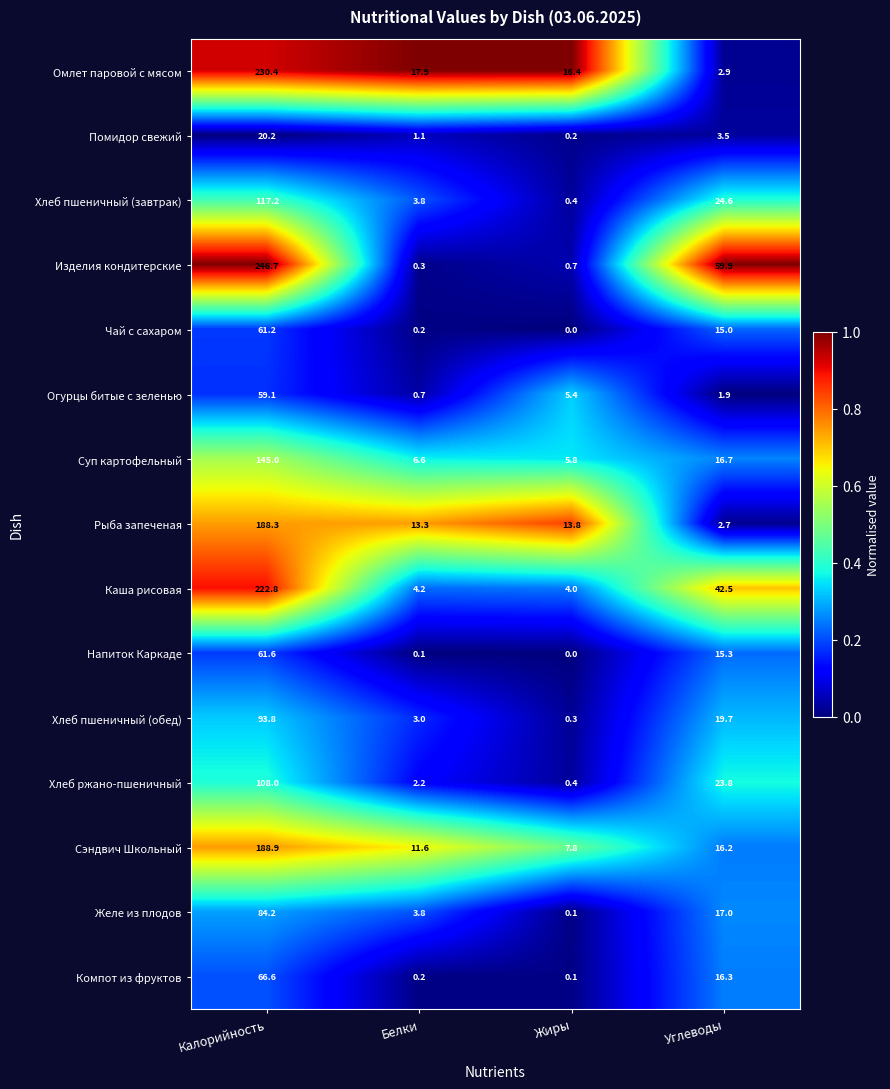

Which series has the largest total across all categories?

Изделия кондитерские